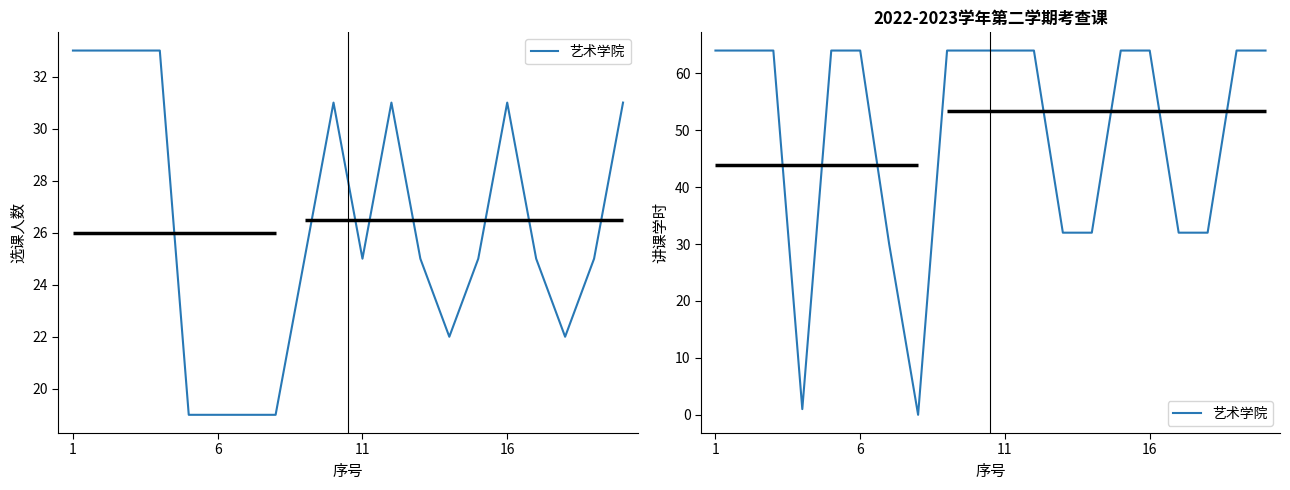

What is the approximate value at 19?

64